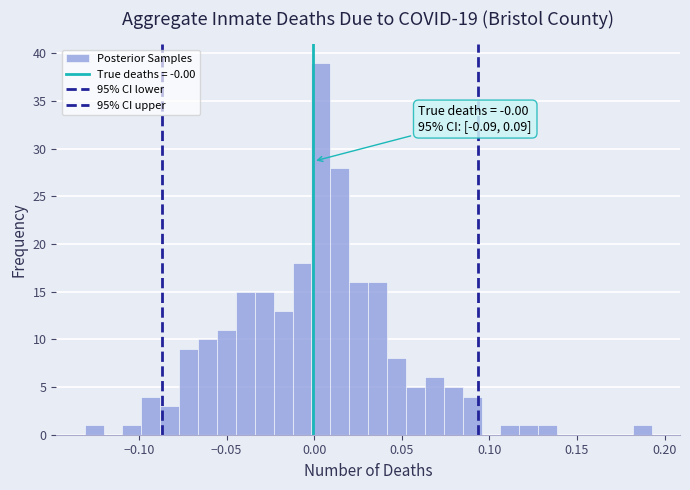

Around what value on the x-axis is the tallest bar? Give the approximate position of its centre, as read against the axis.

0.005